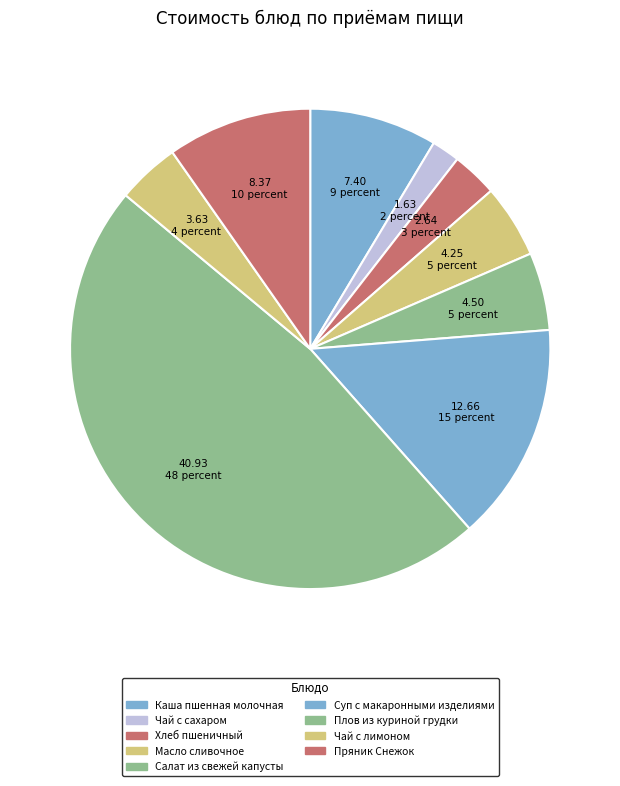

Combined, what portion of the pie is Масло сливочное and Салат из свежей капусты?

10.2%